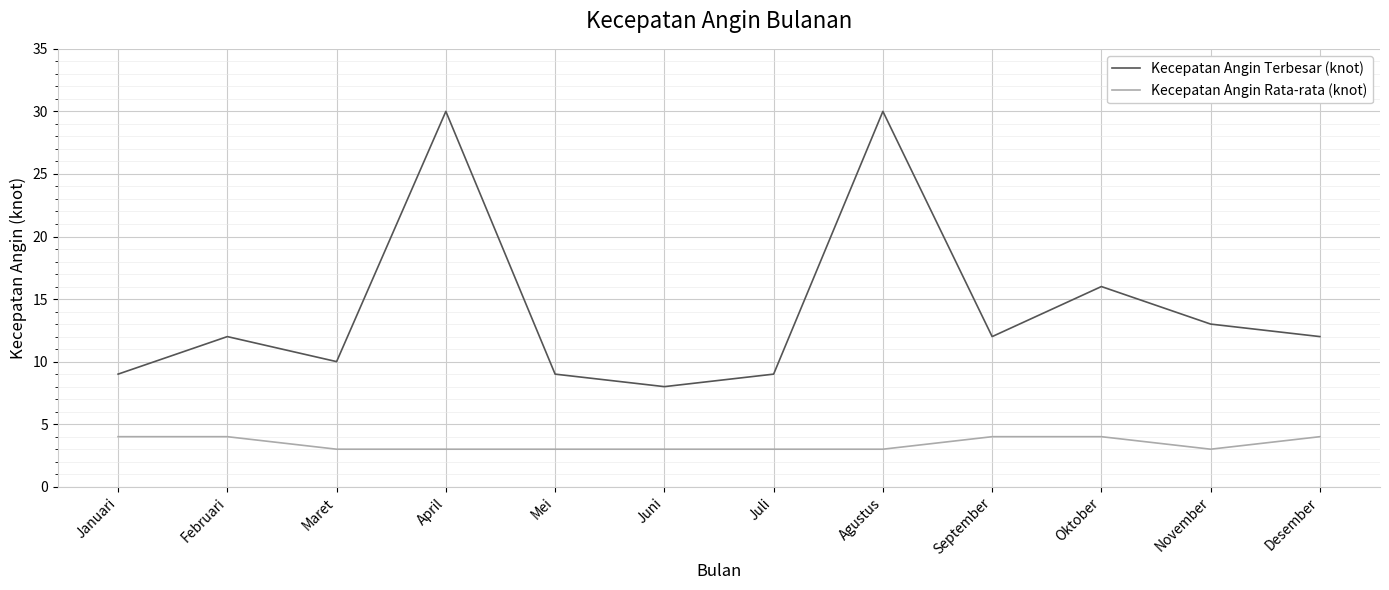

In Kecepatan Angin Terbesar (knot), how many points are higher than both neighbors (excluding endpoints)?

4